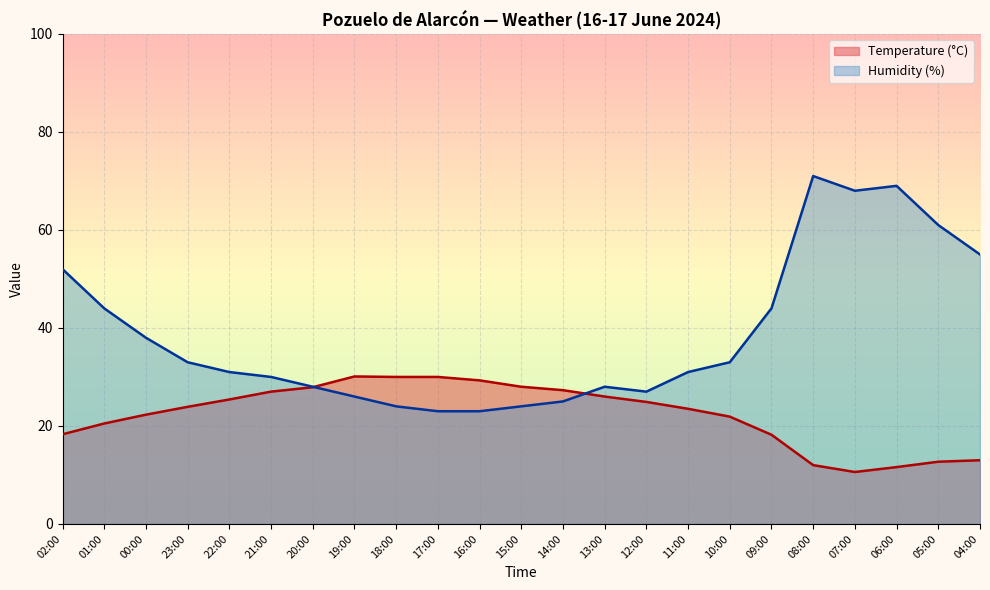

List the series in order of their peak value, highest first.

Humidity (%), Temperature (°C)